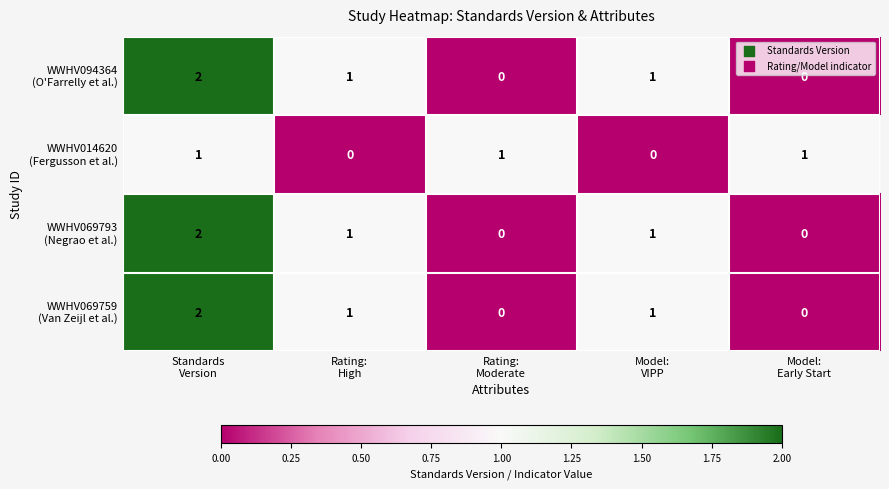

At how many categories does at least one series exceed 0?

5